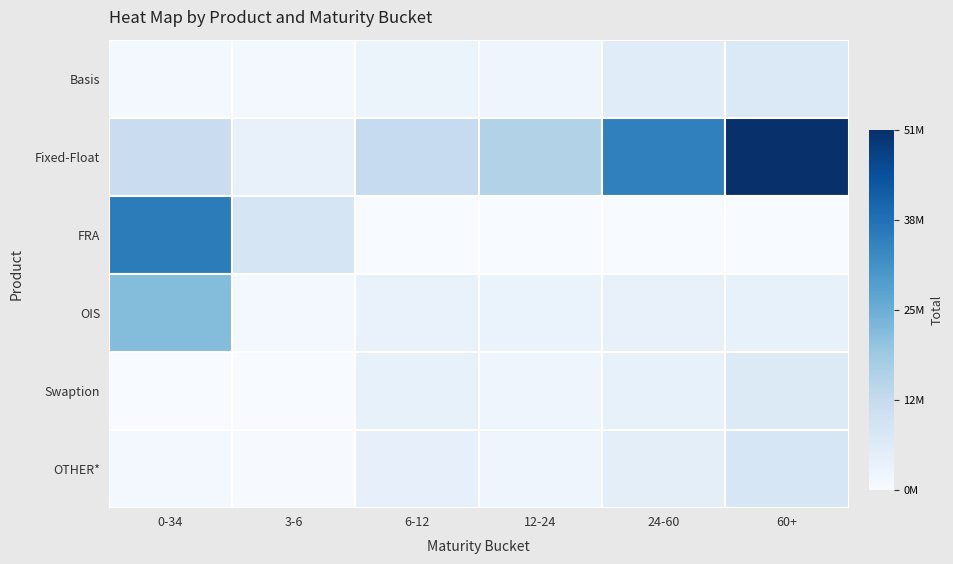

Where is Basis nearest to the value 4347640?

6-12